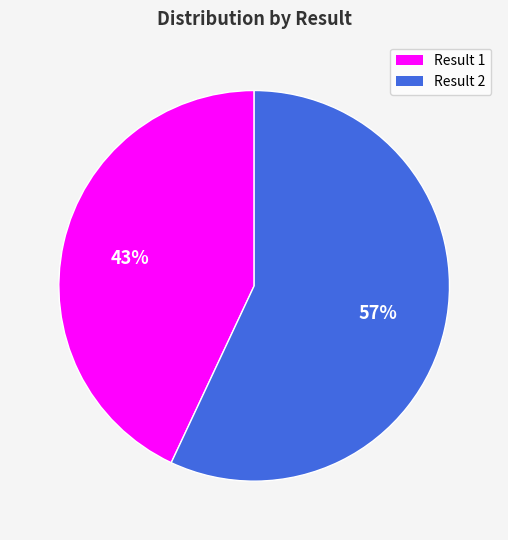

To the nearest percent, what is the average slice percentage?

50%